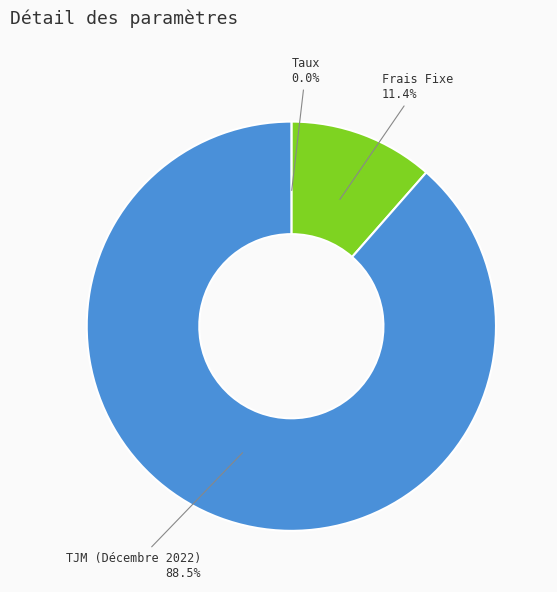

Which category has the biggest portion of the pie?

TJM (Décembre 2022)